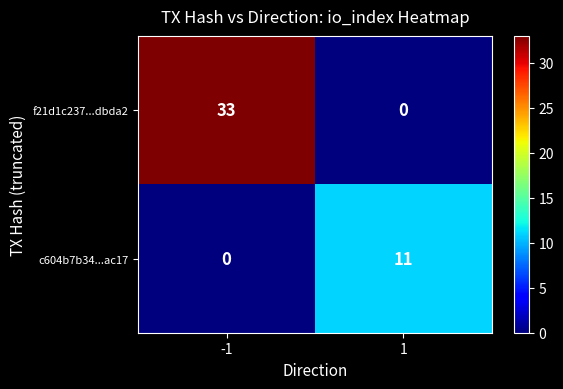

What is the sum of the f21d1c237...dbda2 values at -1 and 1?

33